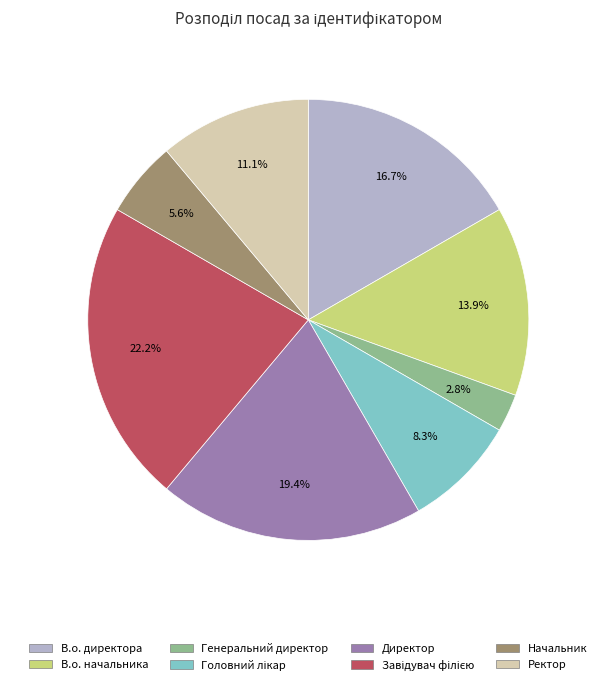

Does Директор represent more than half of the total?

No